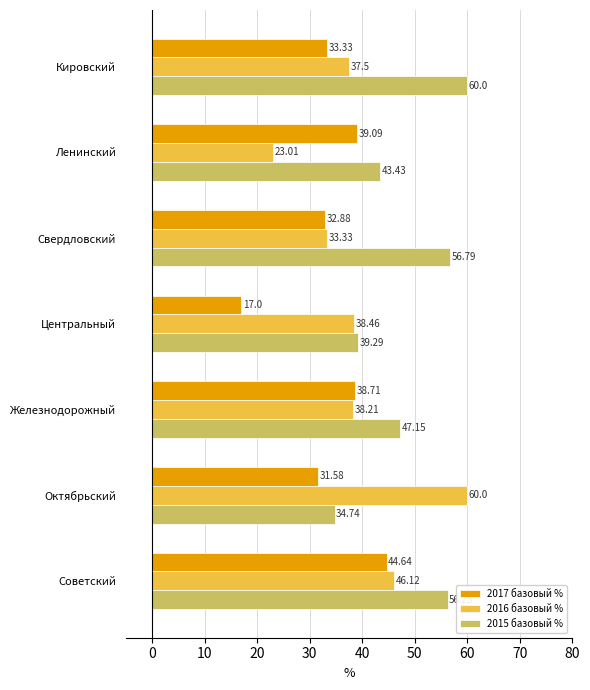

Which series has the largest total across all categories?

2015 базовый %